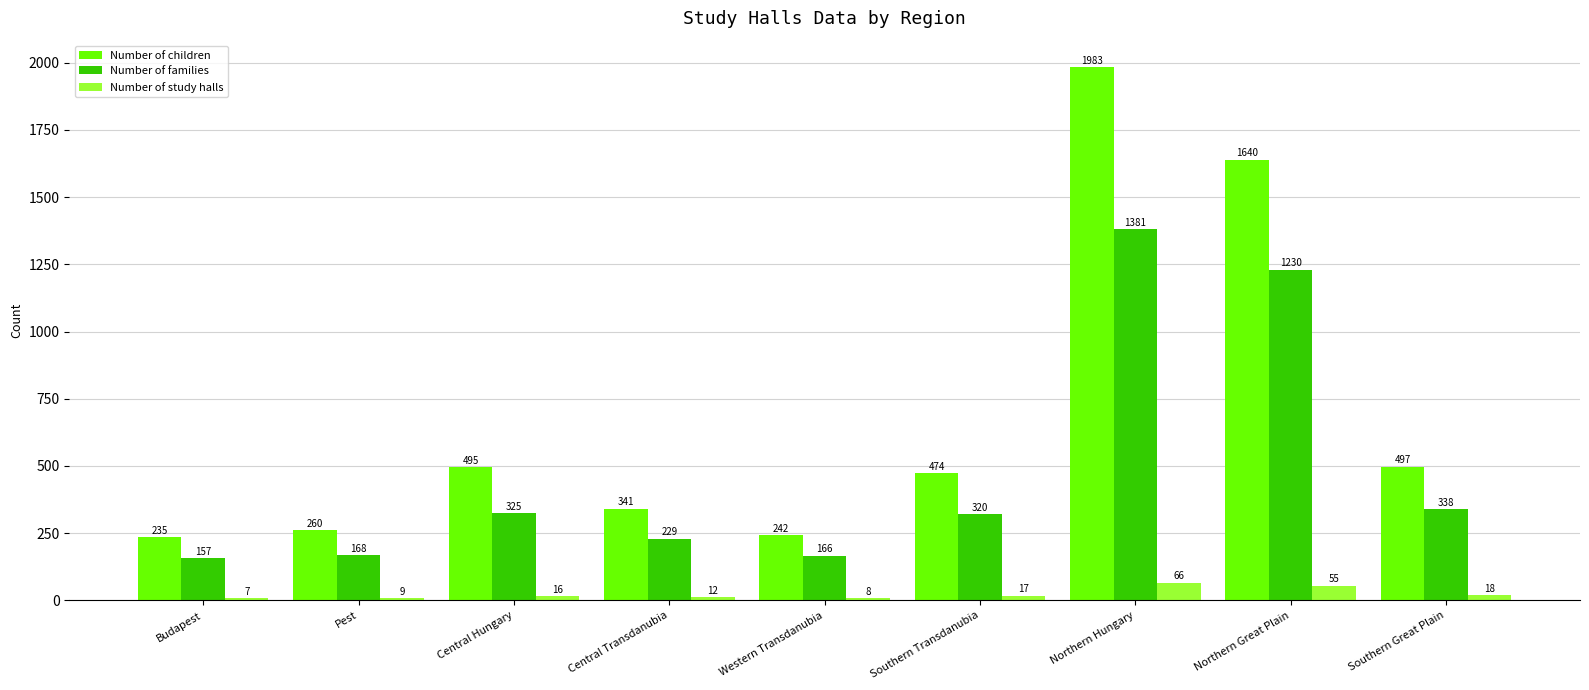

Is it true that Number of families equals 157 at Budapest?

True